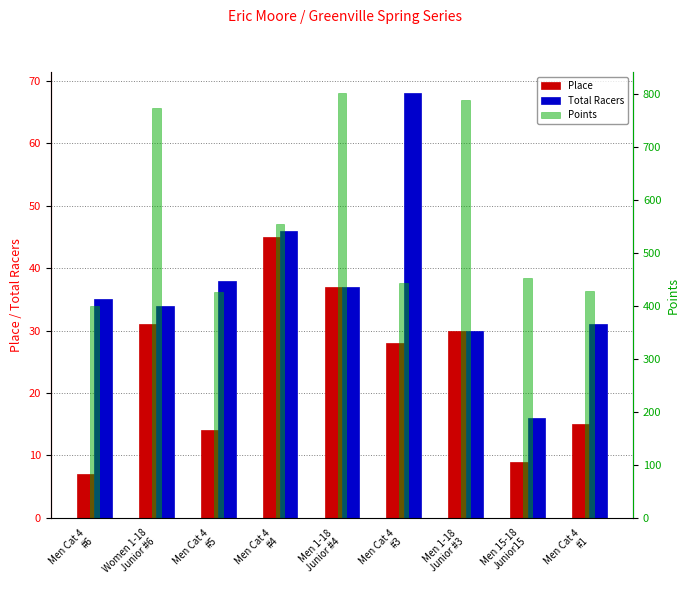

What are all the series names shown in the legend?

Place, Total Racers, Points